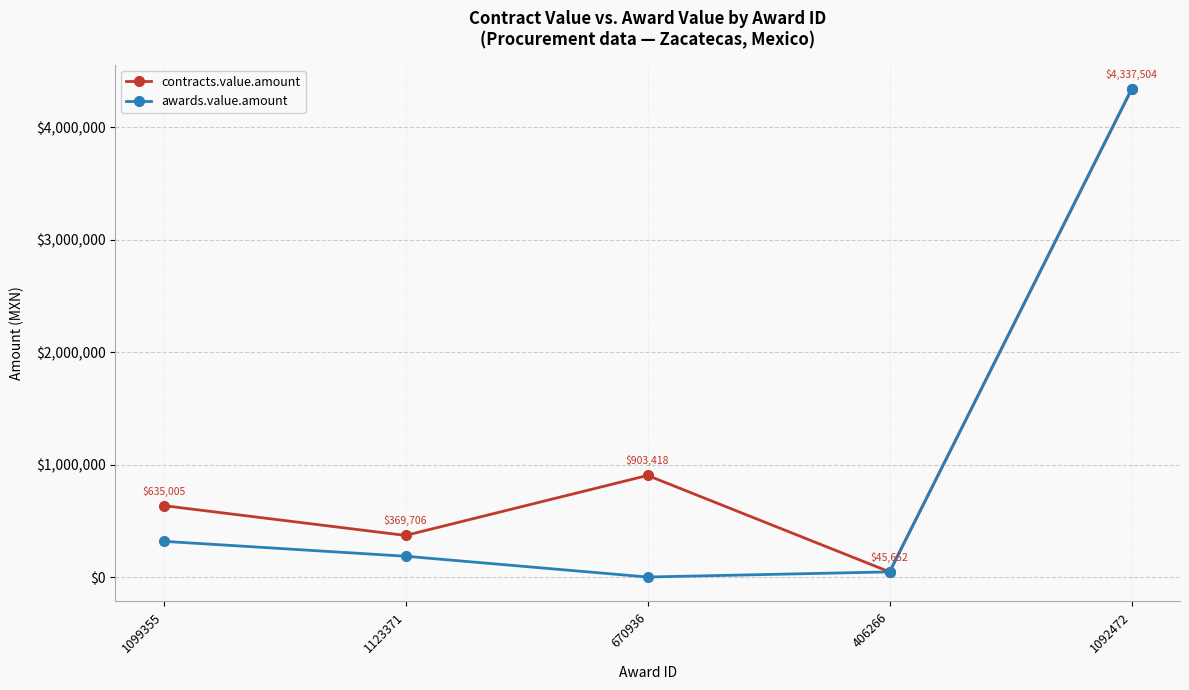

Which label corresponds to the largest value in the chart?

1092472